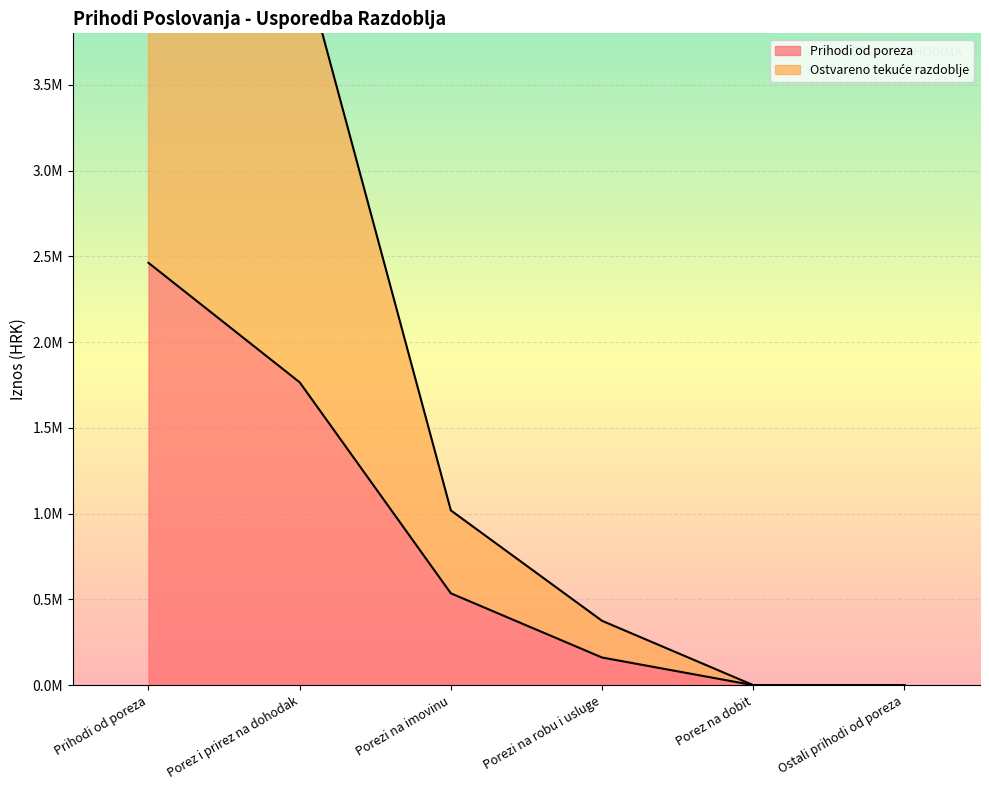

Is it true that Prihodi od poreza equals -1183849.2 at Porez na dobit?

False